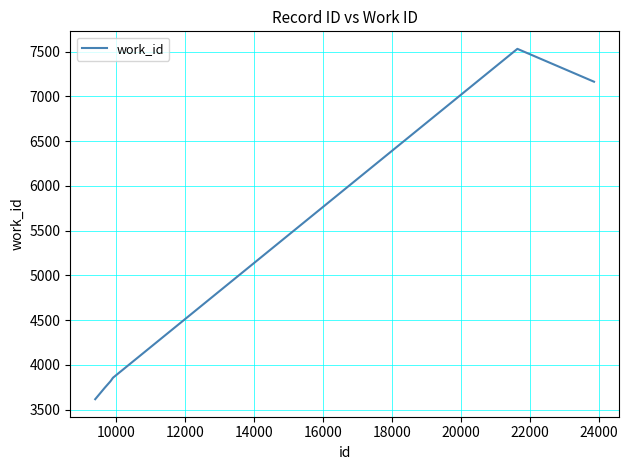

What is the difference between the maximum and minimum values?

3912